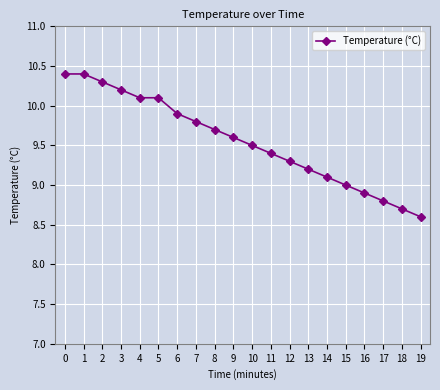

Reading left to right, extract all data points from this chart.

10.4	10.4	10.3	10.2	10.1	10.1	9.9	9.8	9.7	9.6	9.5	9.4	9.3	9.2	9.1	9.0	8.9	8.8	8.7	8.6